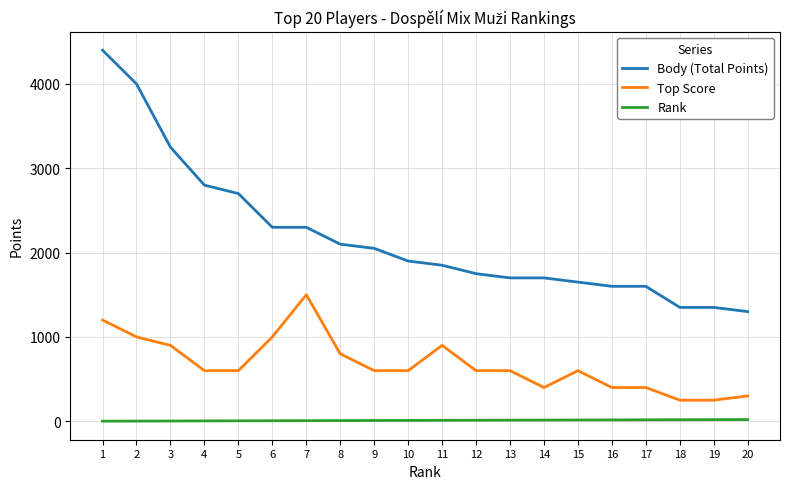

Which series has the largest total across all categories?

Body (Total Points)